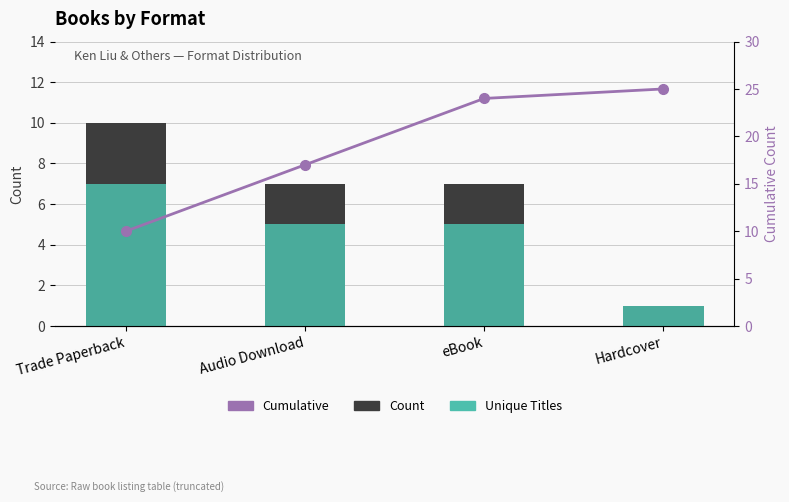

At which label does Unique Titles first exceed 5?

Trade Paperback